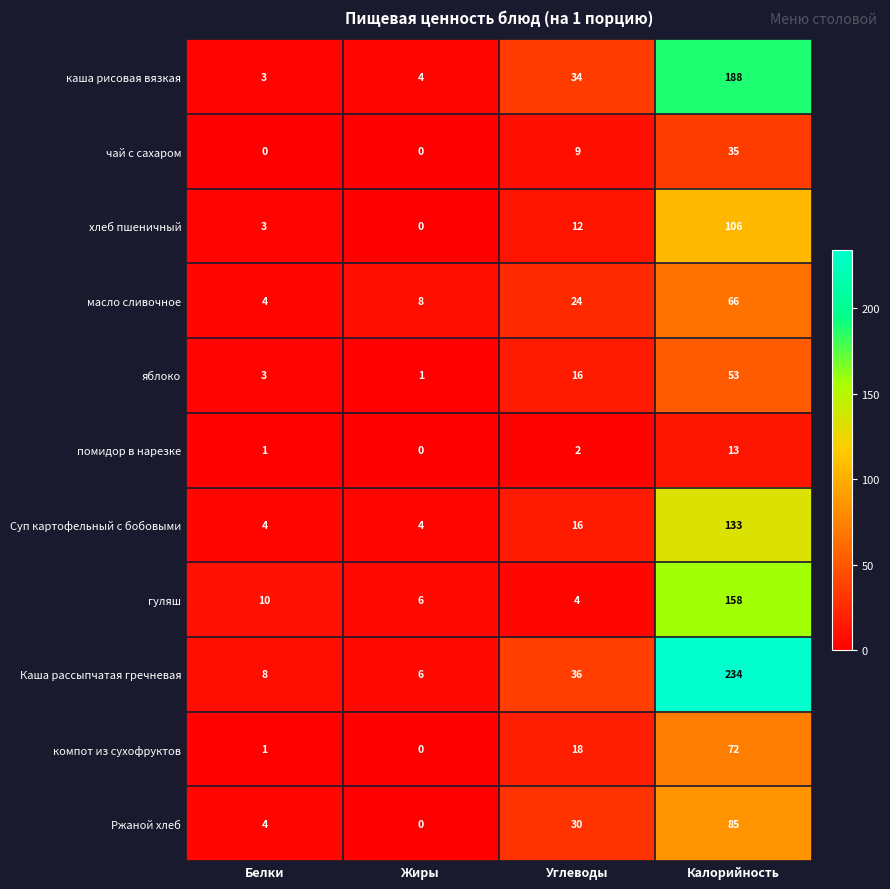

Is it true that каша рисовая вязкая equals 34 at Углеводы?

True